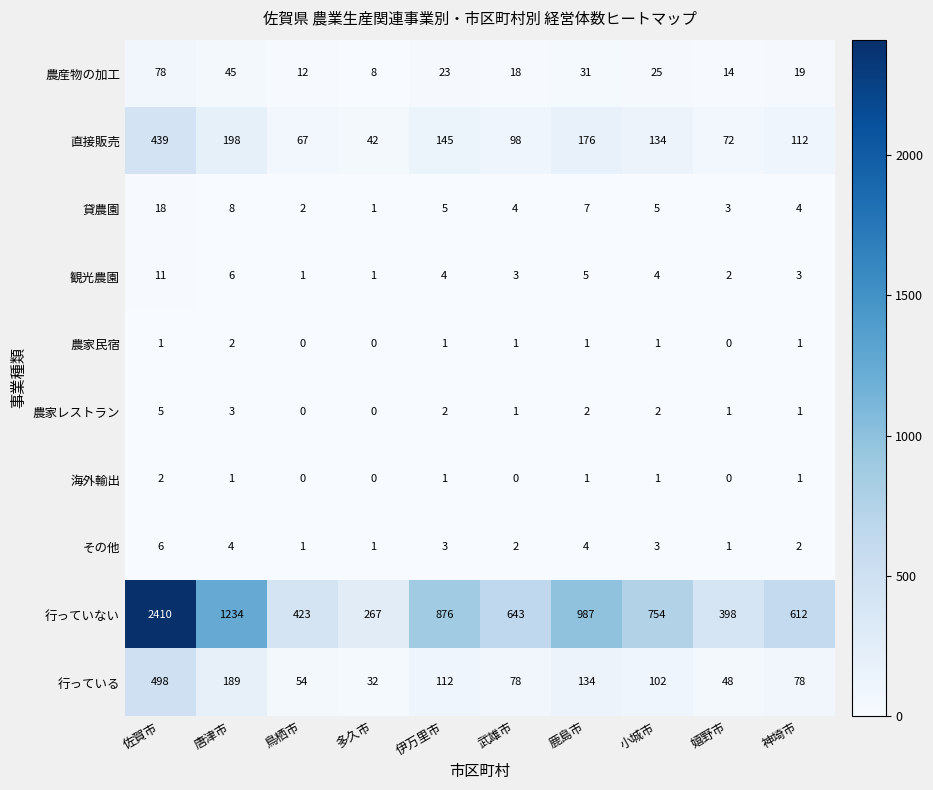

What is the sum of the 行っていない values at 鹿島市 and 鳥栖市?

1410